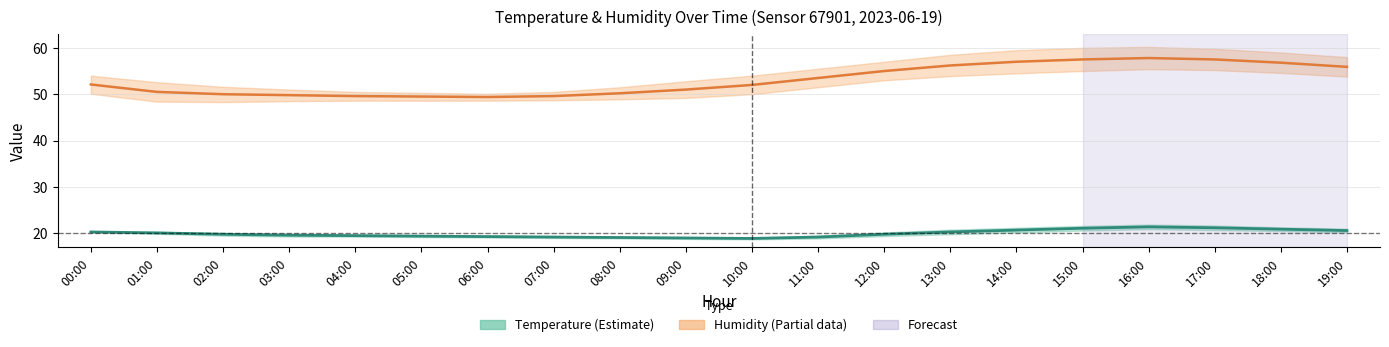

True or false: Humidity has more than 2 interior local peaks.

False